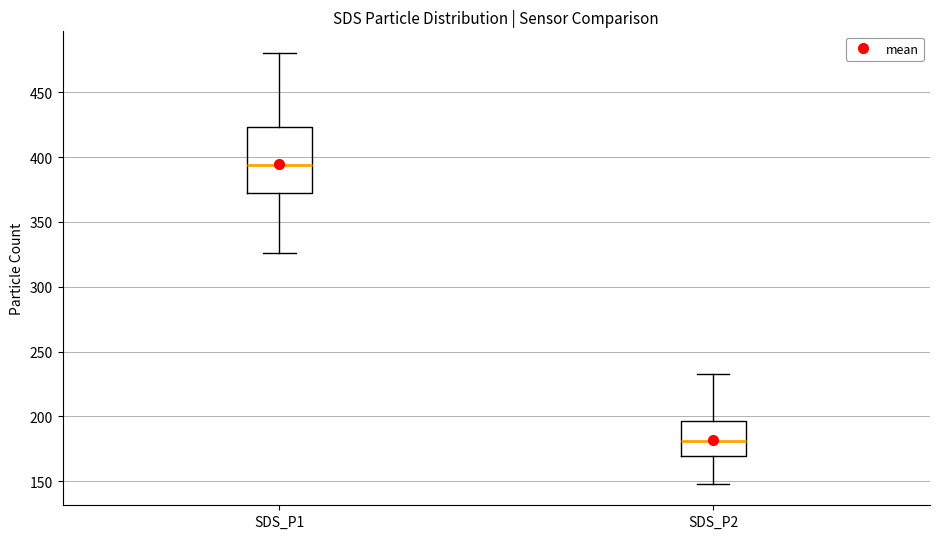

Which box is the tallest, from its lower edge to its upper edge?

SDS_P1